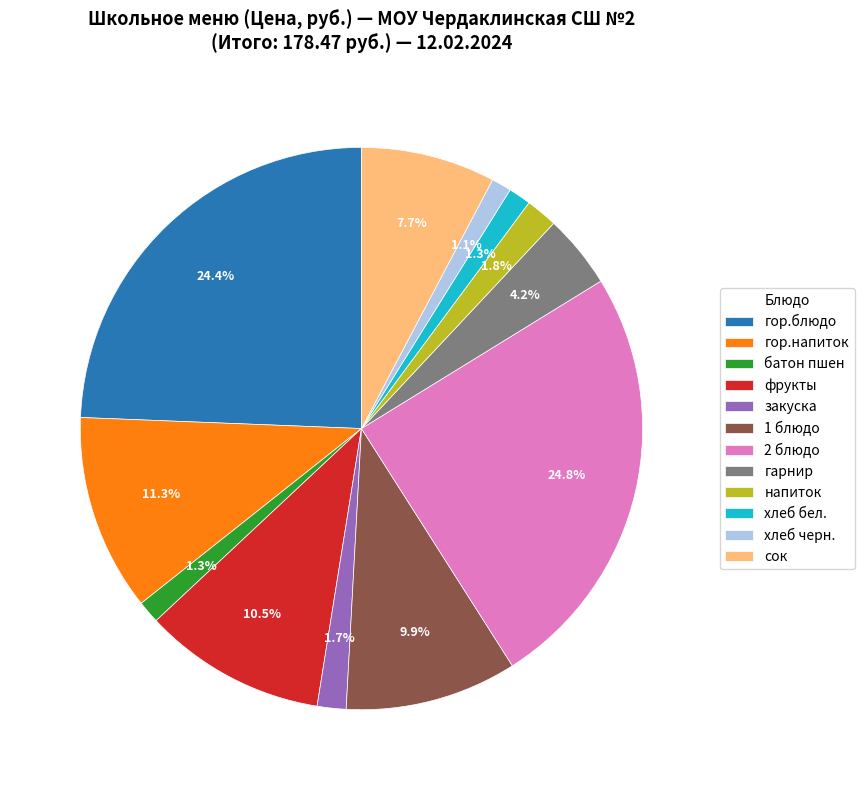

True or false: фрукты accounts for 23% of the total.

False